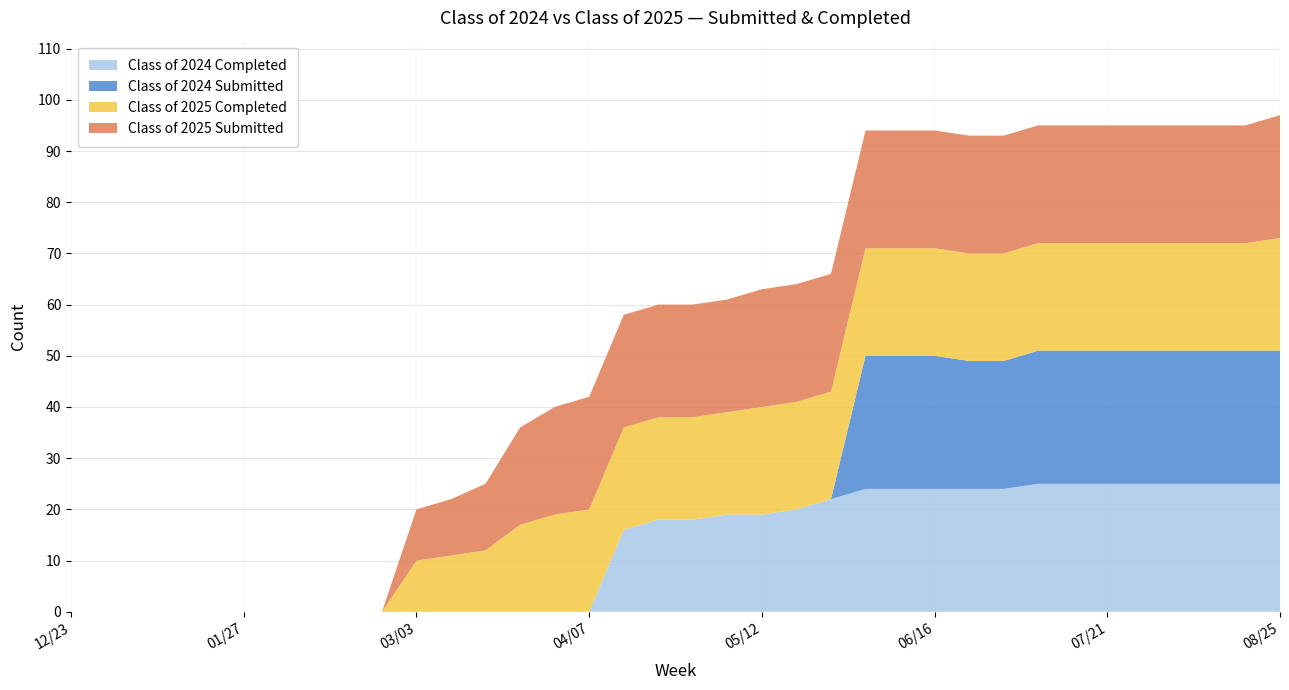

Reading left to right, transcribe all the data shown in this chart.

Class of 2024 Completed: 0	0	0	0	0	0	0	0	0	0	0	0	0	0	0	0	16	18	18	19	19	20	22	24	24	24	24	24	25	25	25	25	25	25	25	25
Class of 2024 Submitted: 0	0	0	0	0	0	0	0	0	0	0	0	0	0	0	0	0	0	0	0	0	0	0	26	26	26	25	25	26	26	26	26	26	26	26	26
Class of 2025 Completed: 0	0	0	0	0	0	0	0	0	0	10	11	12	17	19	20	20	20	20	20	21	21	21	21	21	21	21	21	21	21	21	21	21	21	21	22
Class of 2025 Submitted: 0	0	0	0	0	0	0	0	0	0	10	11	13	19	21	22	22	22	22	22	23	23	23	23	23	23	23	23	23	23	23	23	23	23	23	24